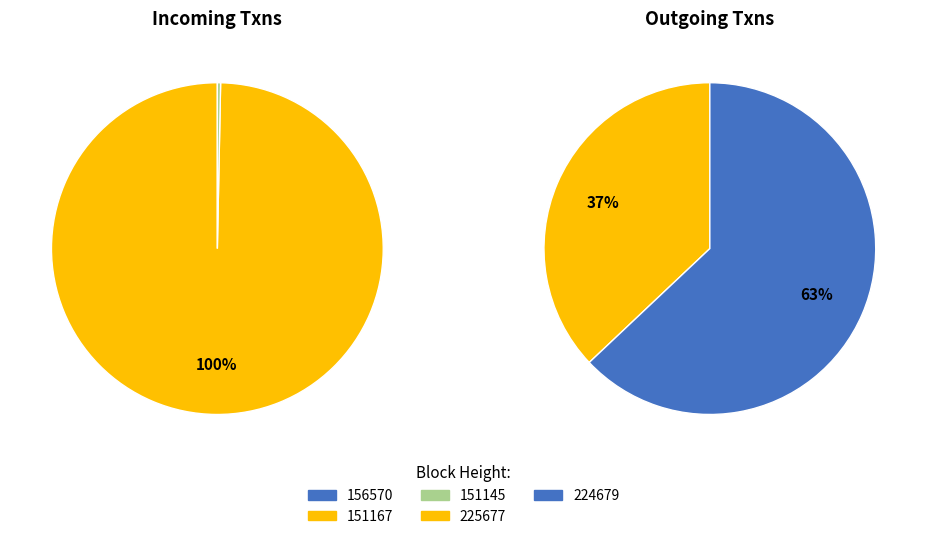

The 151167 slice represents 56% of the pie. True or false?

False